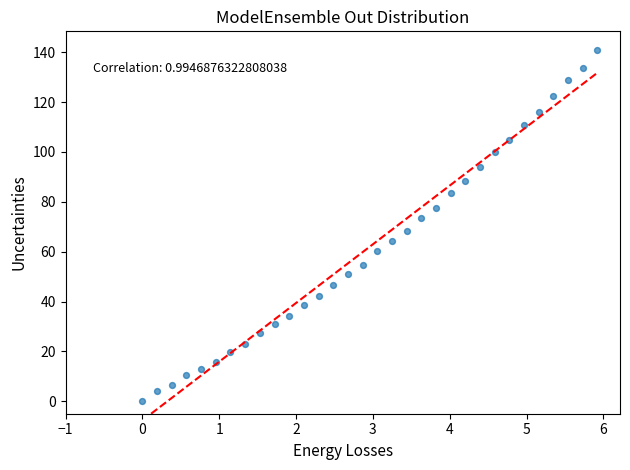

What Y value in the scatter plot is closest to 70?

68.3